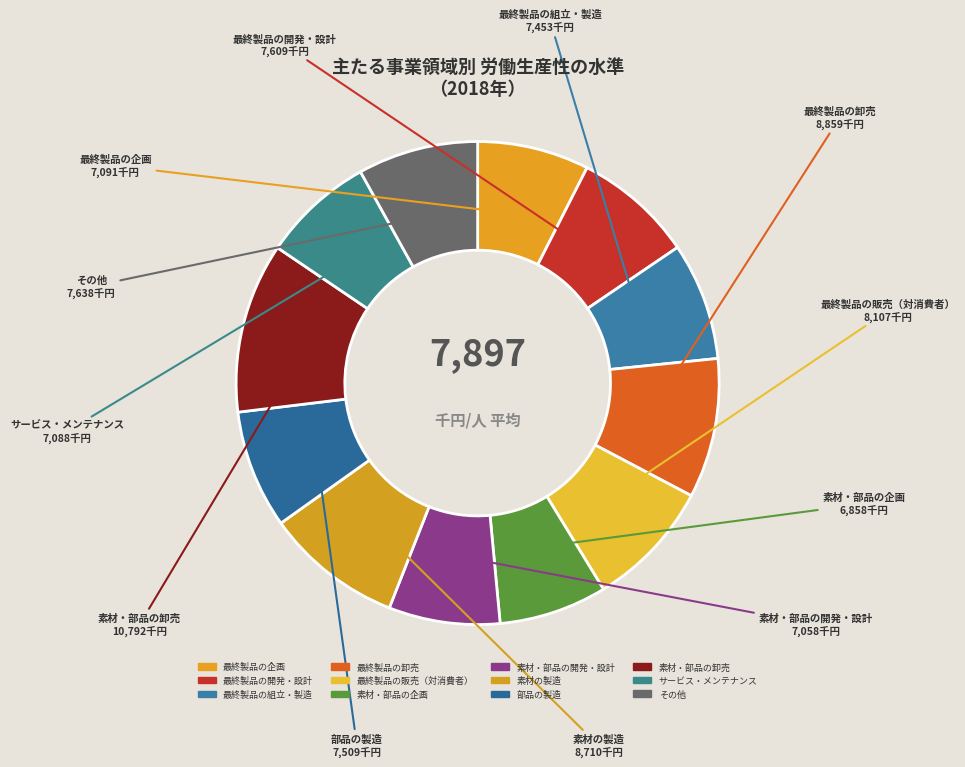

Count the number of slices in the pie.

12